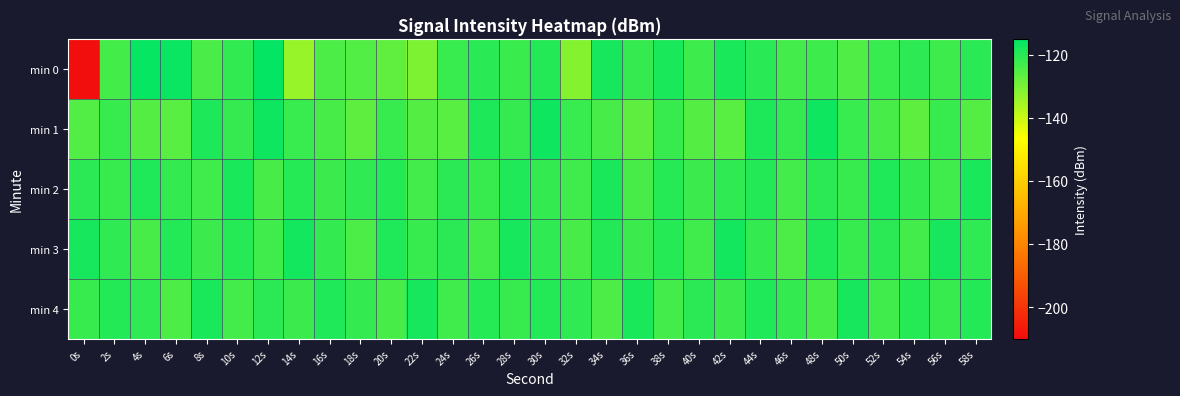

At which category is the sum across all series the highest?

30s